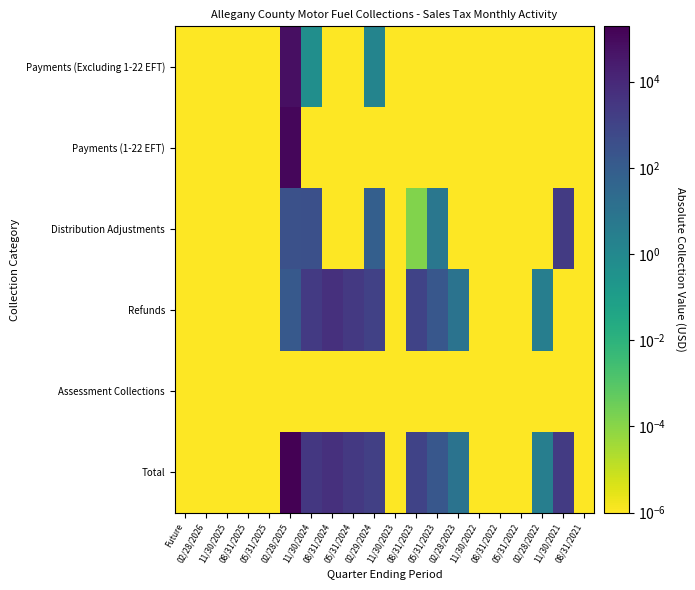

Which series changed the most between 02/28/2025 and 08/31/2022?

Total